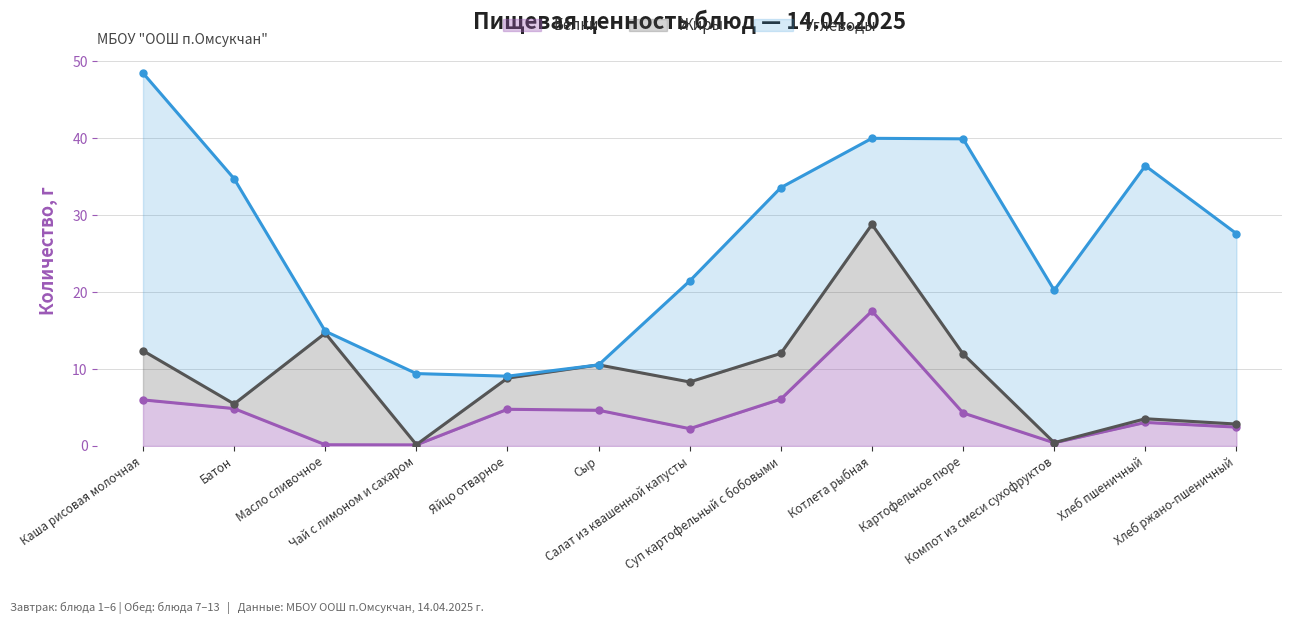

Reading left to right, what are all the values shown in this chart?

Белки: Каша рисовая молочная=6.0	Батон=4.9	Масло сливочное=0.2	Чай с лимоном и сахаром=0.1	Яйцо отварное=4.8	Сыр=4.6	Салат из квашенной капусты=2.2	Суп картофельный с бобовыми=6.1	Котлета рыбная=17.5	Картофельное пюре=4.3	Компот из смеси сухофруктов=0.4	Хлеб пшеничный=3.1	Хлеб ржано-пшеничный=2.5
Жиры: Каша рисовая молочная=6.4	Батон=0.6	Масло сливочное=14.5	Чай с лимоном и сахаром=0.0	Яйцо отварное=4.0	Сыр=5.9	Салат из квашенной капусты=6.1	Суп картофельный с бобовыми=5.9	Котлета рыбная=11.3	Картофельное пюре=7.7	Компот из смеси сухофруктов=0.0	Хлеб пшеничный=0.5	Хлеб ржано-пшеничный=0.4
Углеводы: Каша рисовая молочная=36.1	Батон=29.3	Масло сливочное=0.3	Чай с лимоном и сахаром=9.2	Яйцо отварное=0.2	Сыр=0.0	Салат из квашенной капусты=13.1	Суп картофельный с бобовыми=21.6	Котлета рыбная=11.2	Картофельное пюре=28.0	Компот из смеси сухофруктов=19.8	Хлеб пшеничный=32.9	Хлеб ржано-пшеничный=24.8